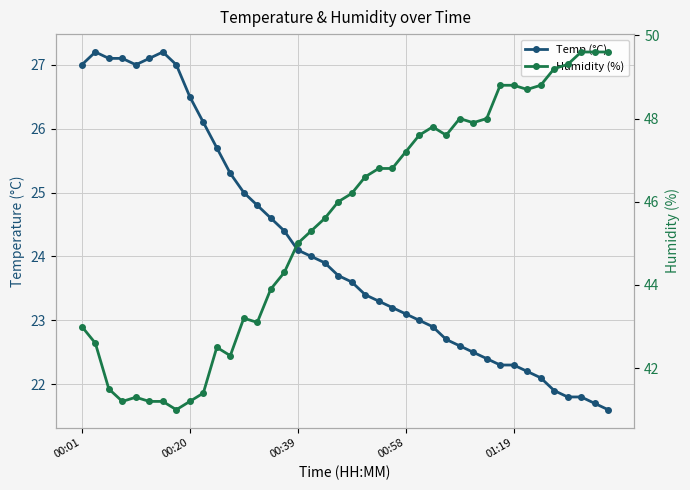

Which series changed the most between 12 and 18?

Humidity (%)